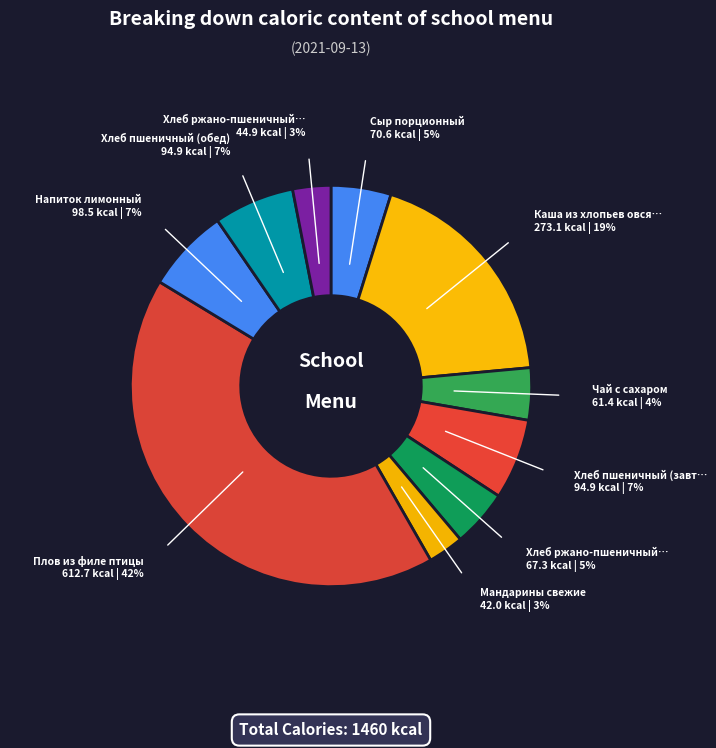

Rank the categories by value from highest to lowest.

Плов из филе птицы, Каша из хлопьев овсяных, Напиток лимонный, Хлеб пшеничный (завтрак), Хлеб пшеничный (обед), Сыр порционный, Хлеб ржано-пшеничный (завтрак), Чай с сахаром, Хлеб ржано-пшеничный (обед), Мандарины свежие